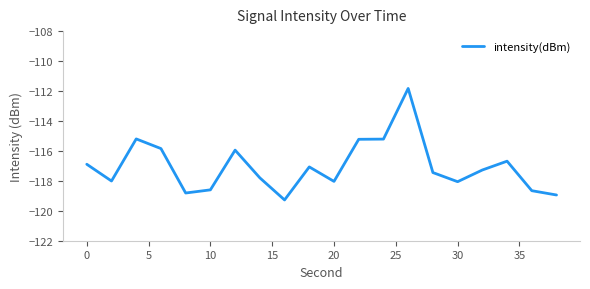

What is the sum of all values?

-2340.8